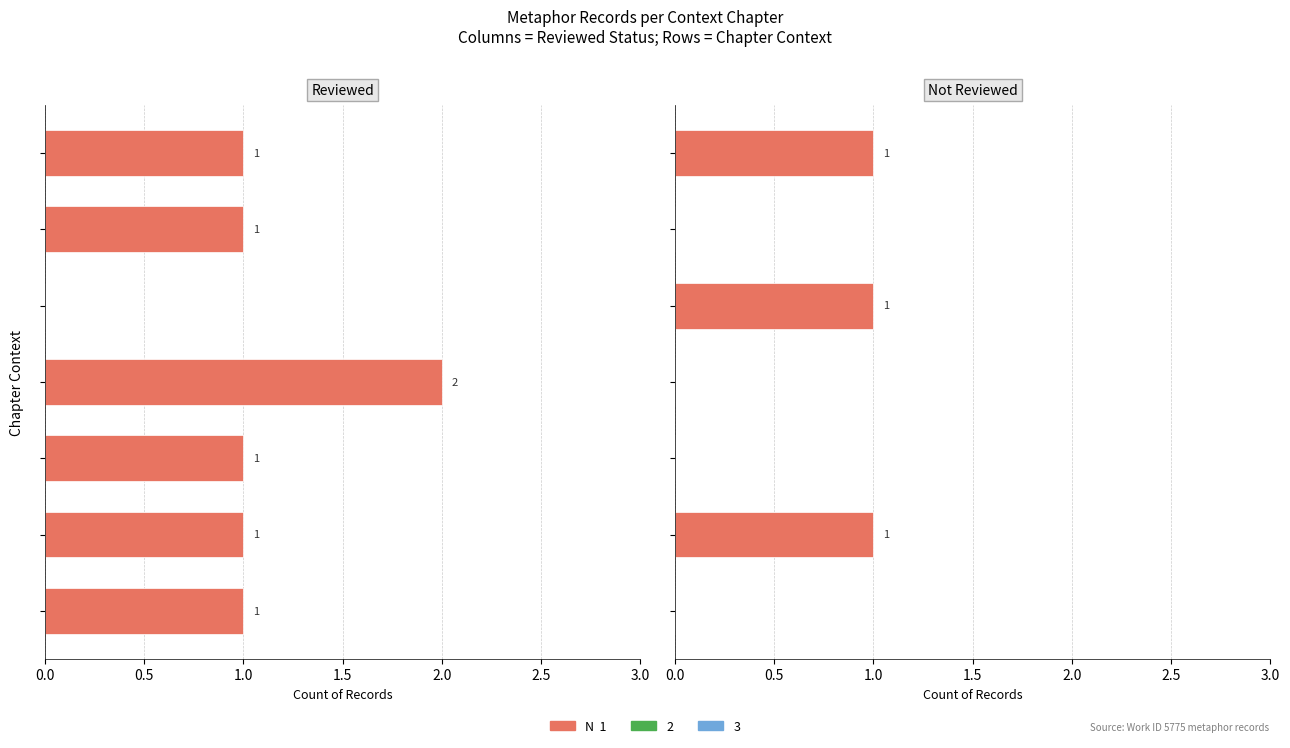

The value at 1.0 is 0. True or false?

True